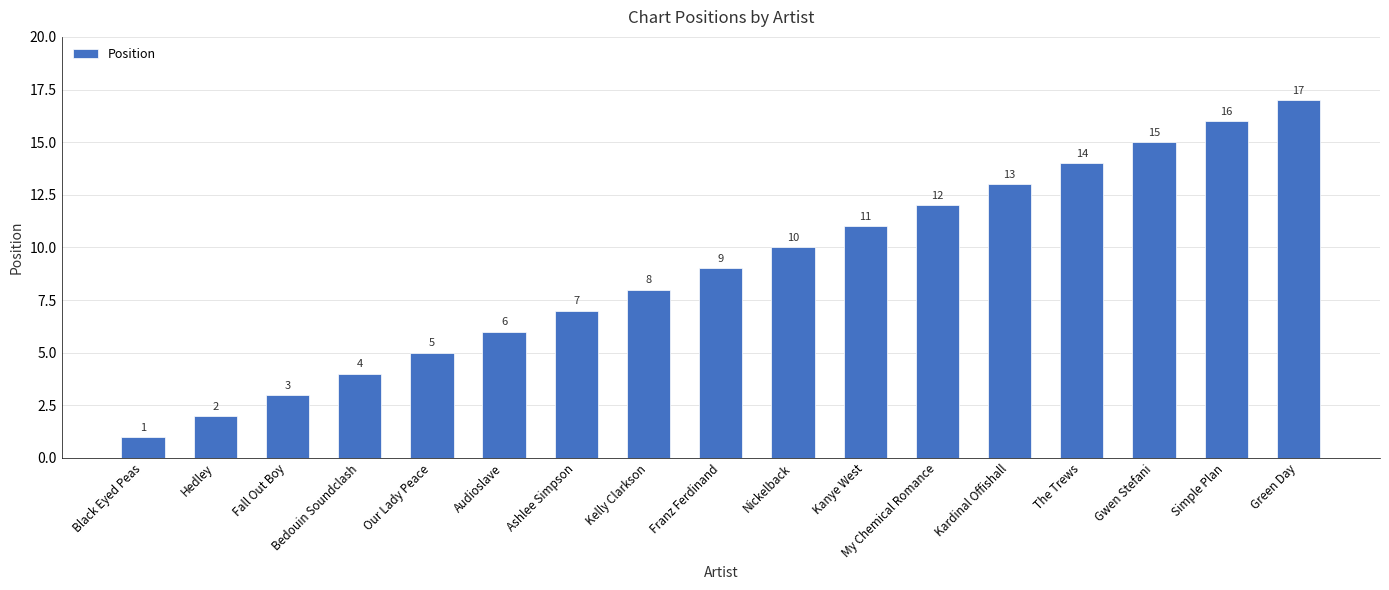

True or false: the data shows 5 at Our Lady Peace.

True